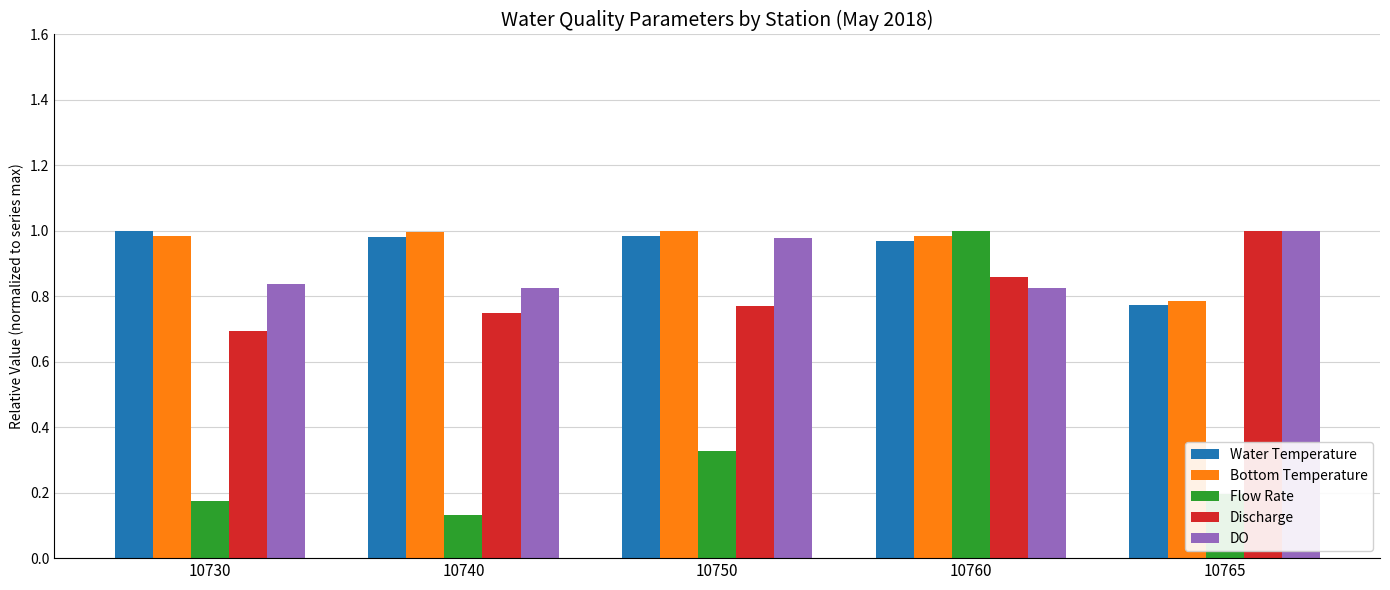

Does the chart contain stacked bars?

No